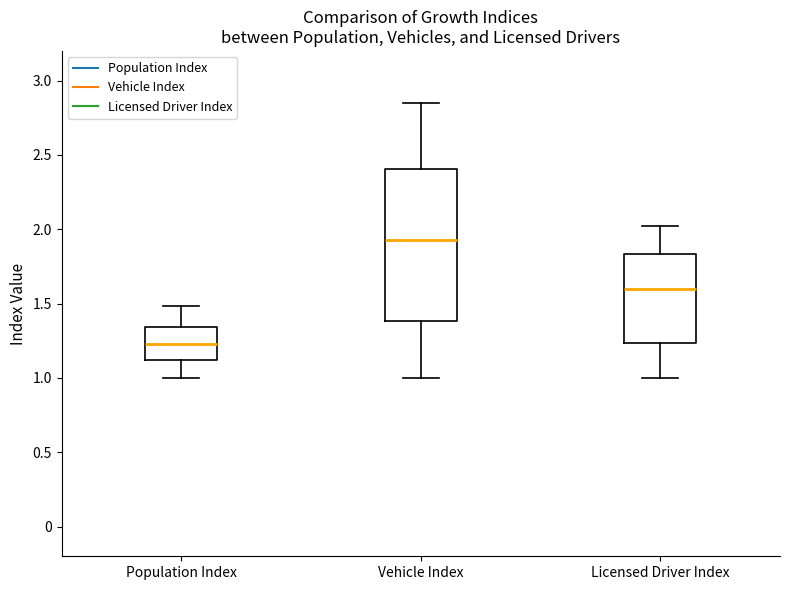

Comparing the boxes themselves (not the whiskers), which one is the tallest?

Vehicle Index